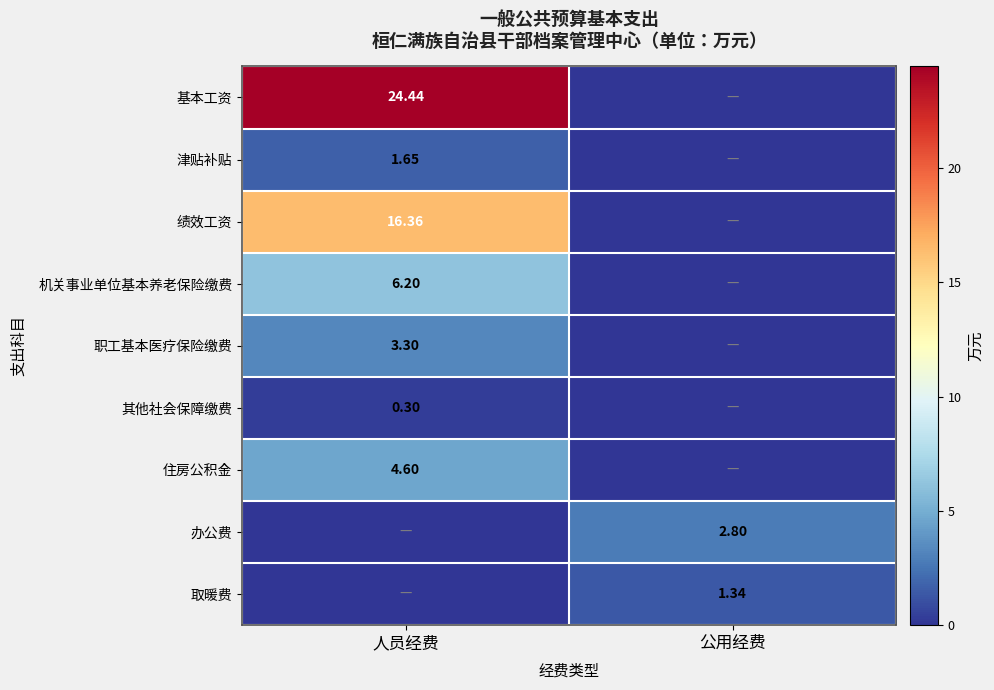

What is the difference between the highest and lowest values at 人员经费?

24.4